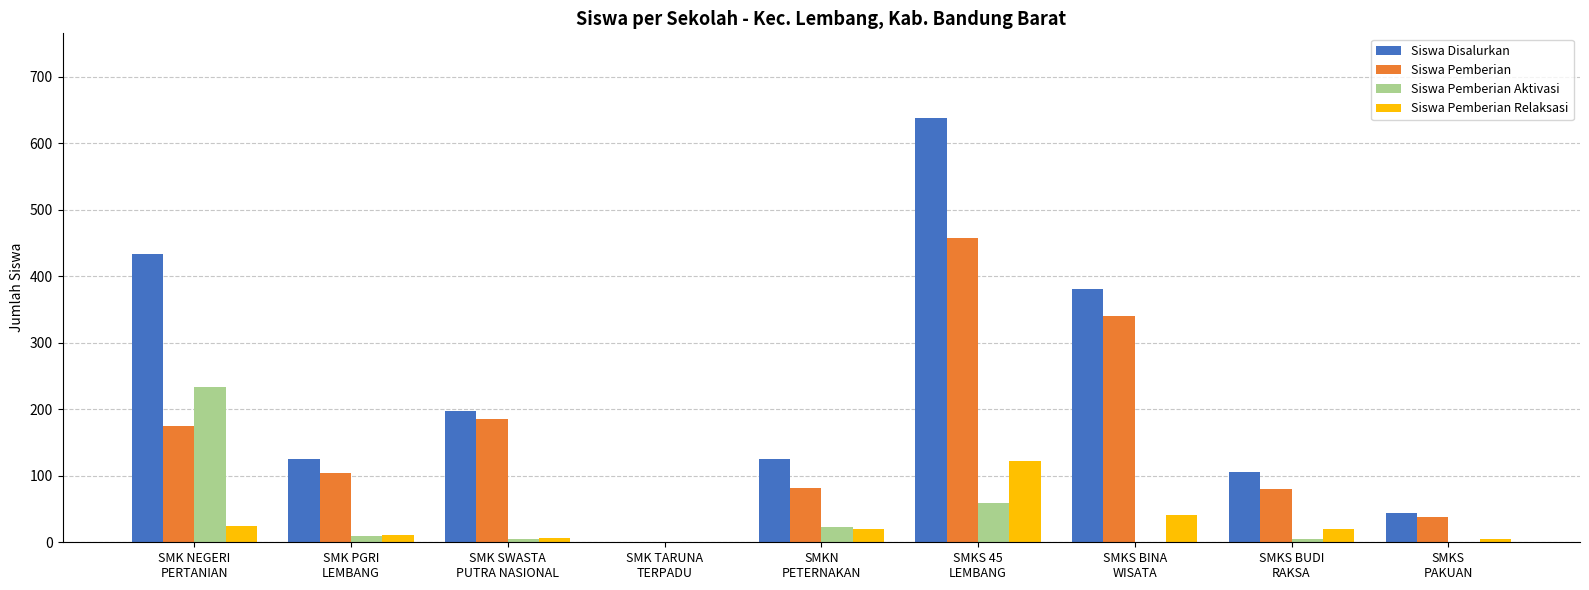

What is the greatest value displayed?

638